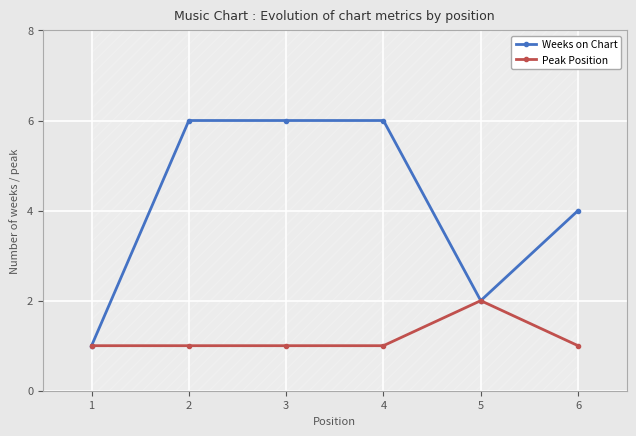

List the labels in order of Peak Position value, largest first.

5, 1, 2, 3, 4, 6